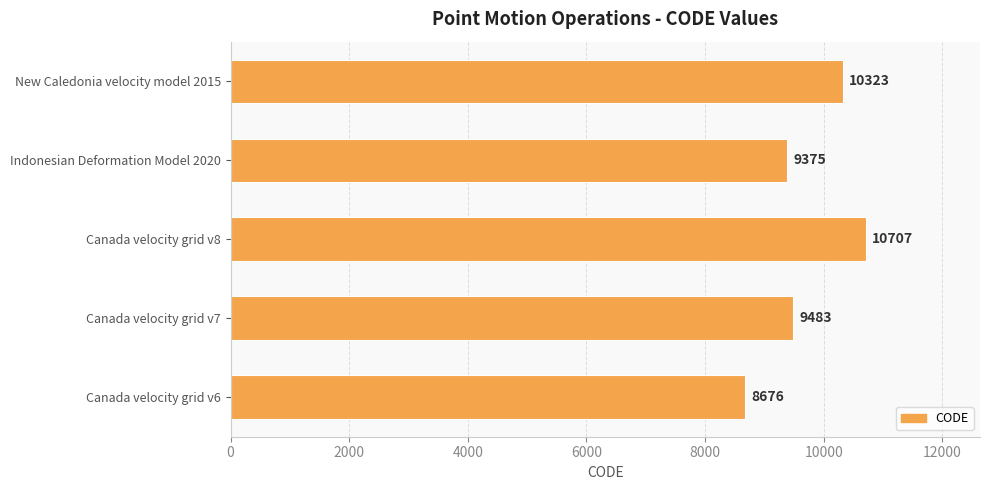

Where is the data nearest to the value 9691?

Canada velocity grid v7